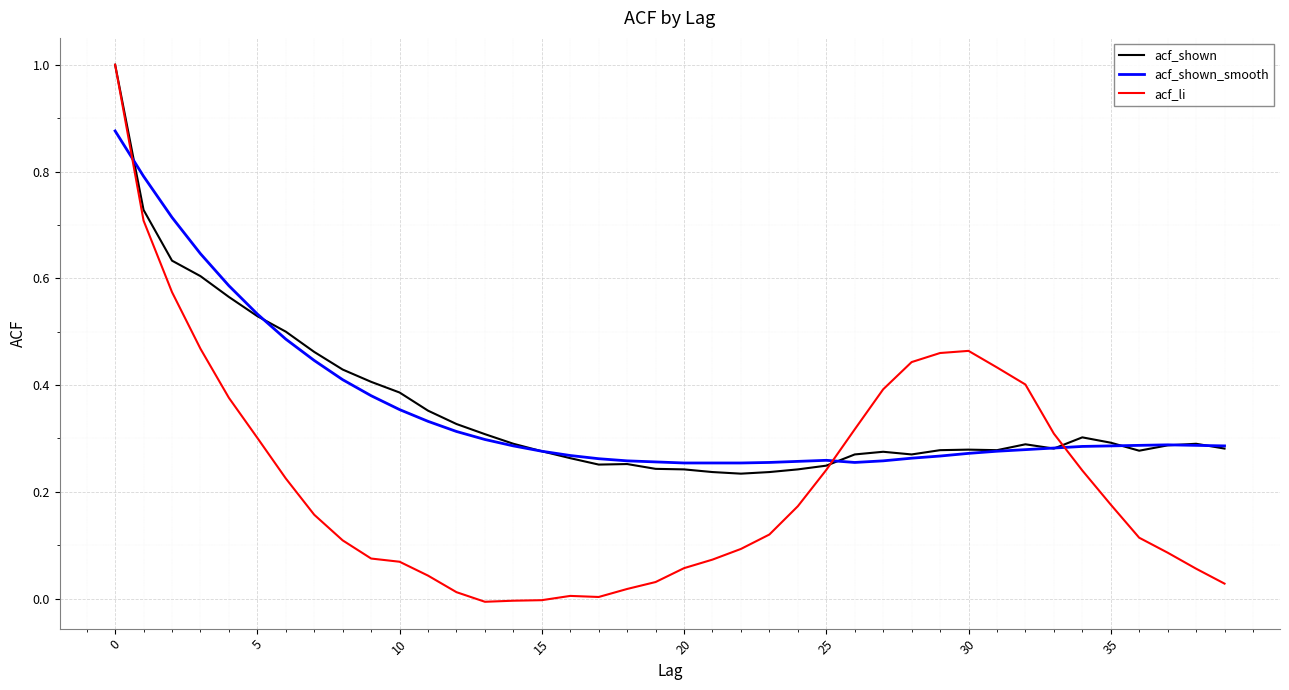

Does the chart display data point markers on the line(s)?

No